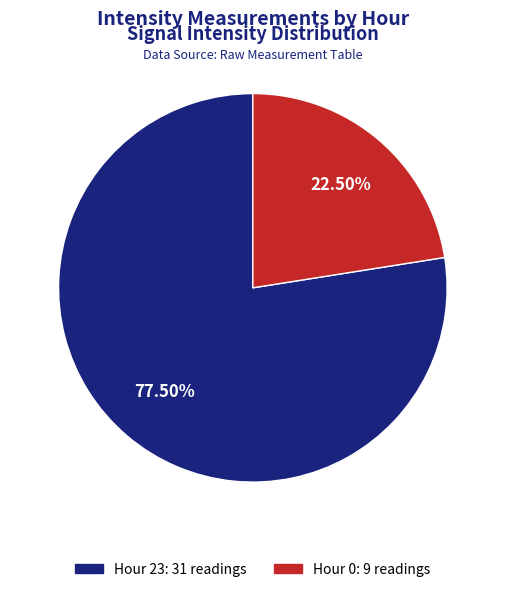

True or false: Hour 0 accounts for 33% of the total.

False